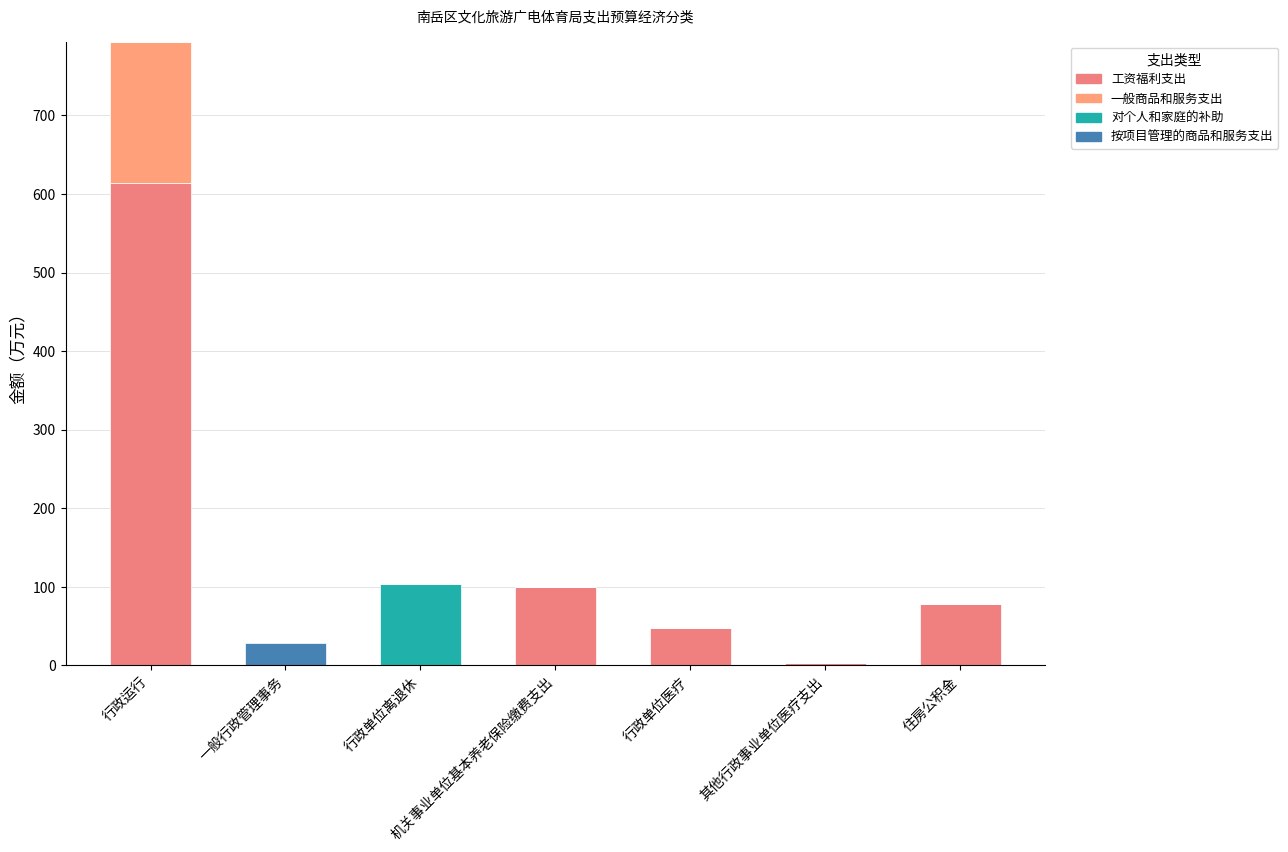

Are the bars grouped side by side (vs. stacked)?

No